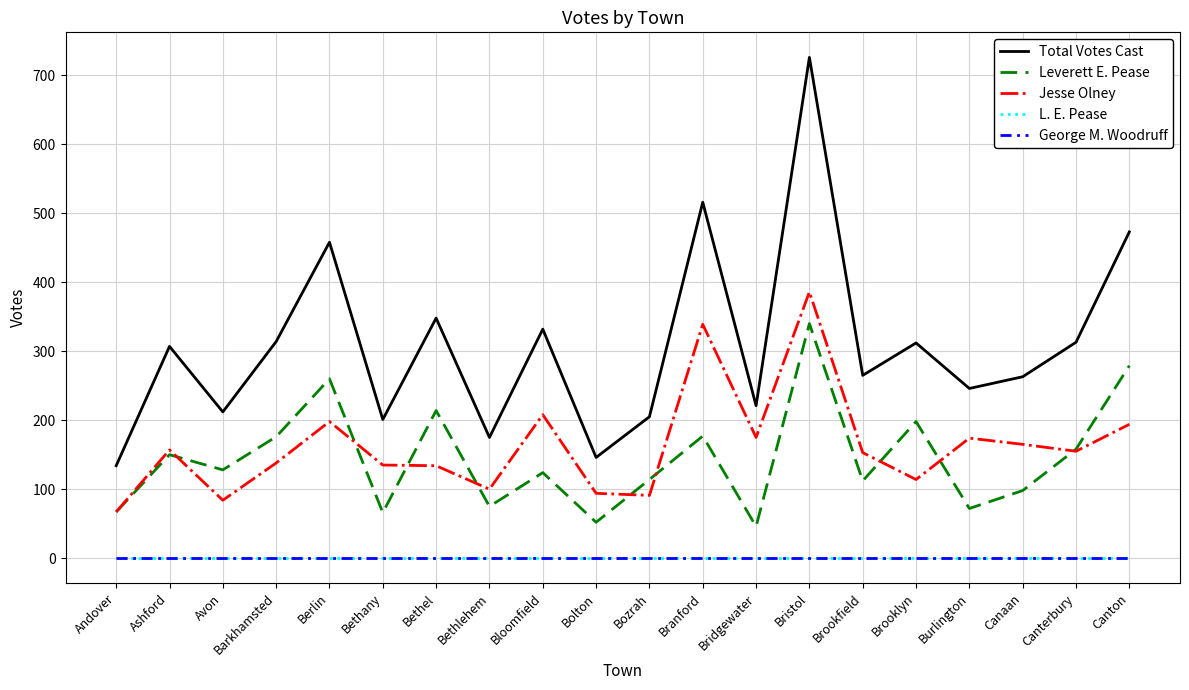

What is the difference between the maximum and second lowest values in the Jesse Olney series?

302